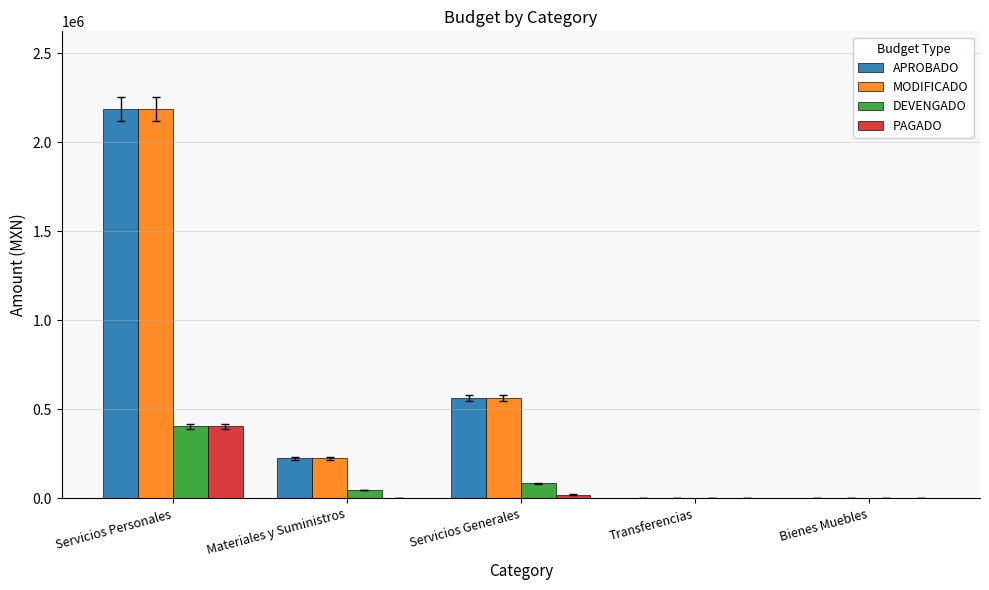

At which label is MODIFICADO closest to 1093318?

Servicios Generales